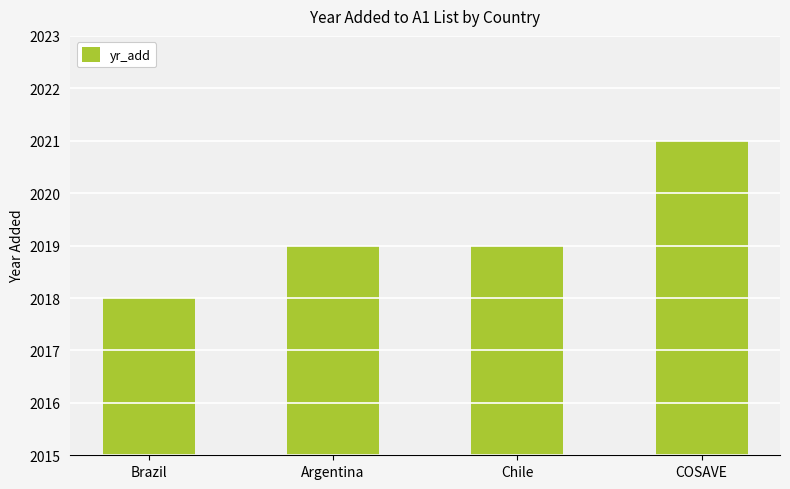

Reading left to right, list all the values displayed in this chart.

Brazil=2018	Argentina=2019	Chile=2019	COSAVE=2021